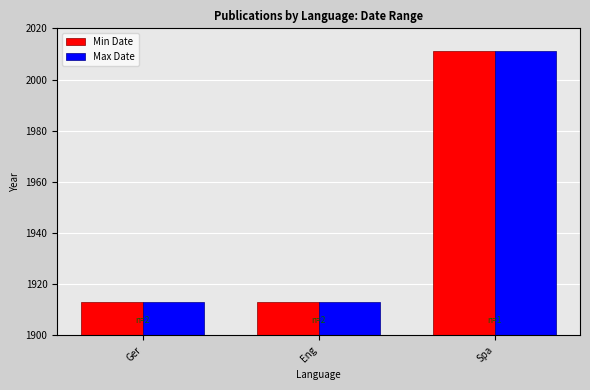

The value of Max Date at Spa is 1278. True or false?

False